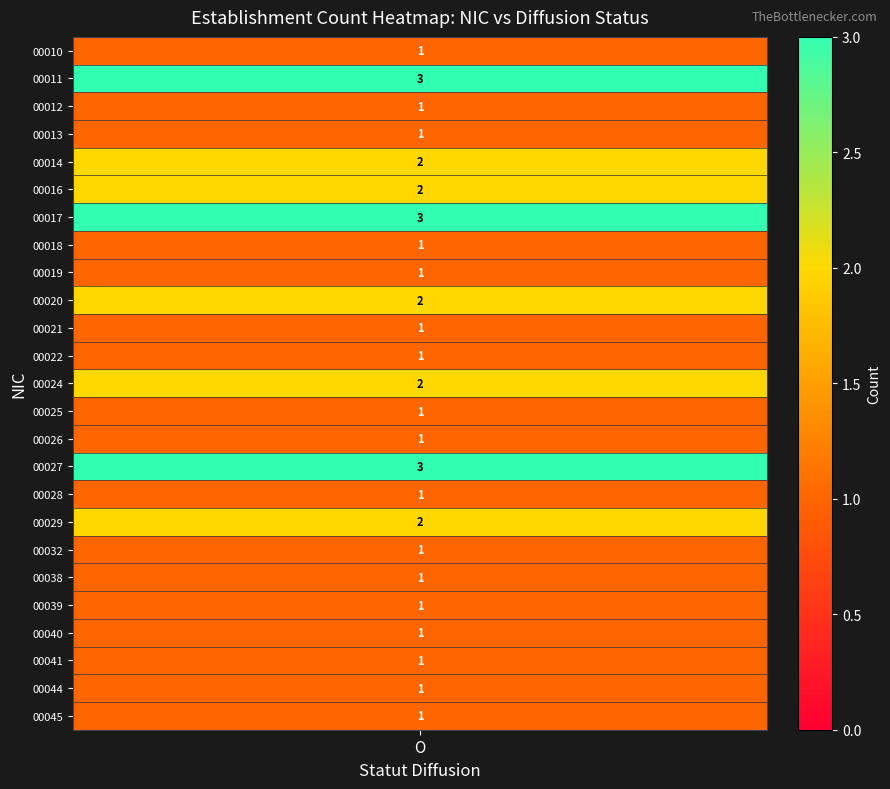

What value does the 00027 series have at O?

3